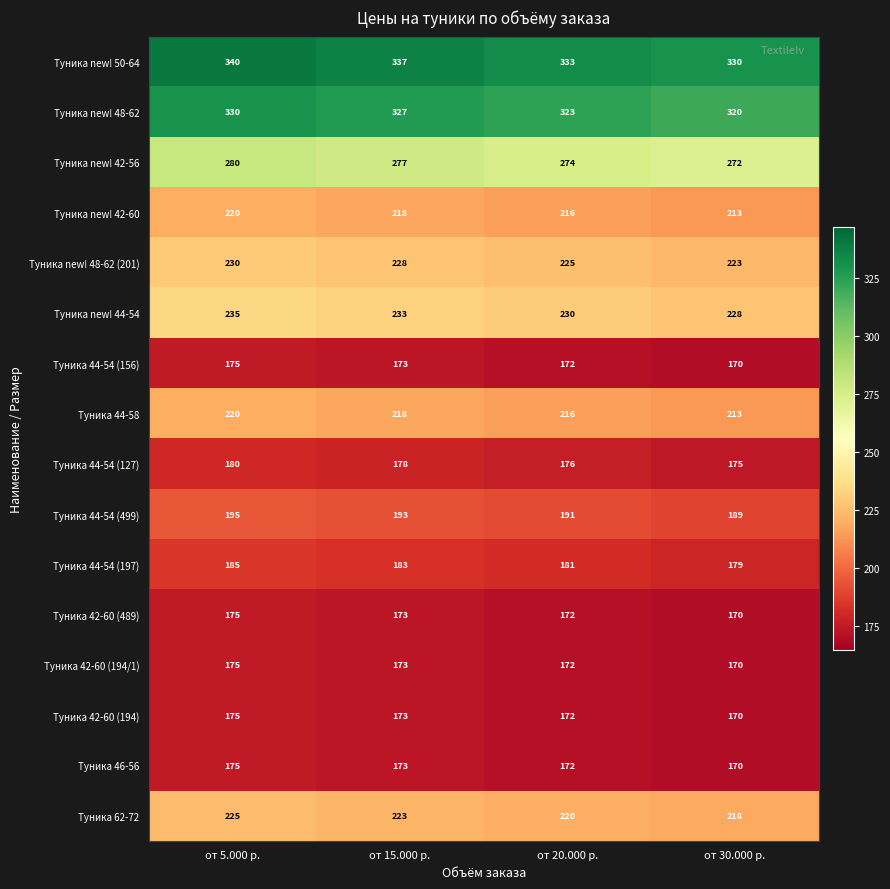

What is the minimum value shown in the chart?

170